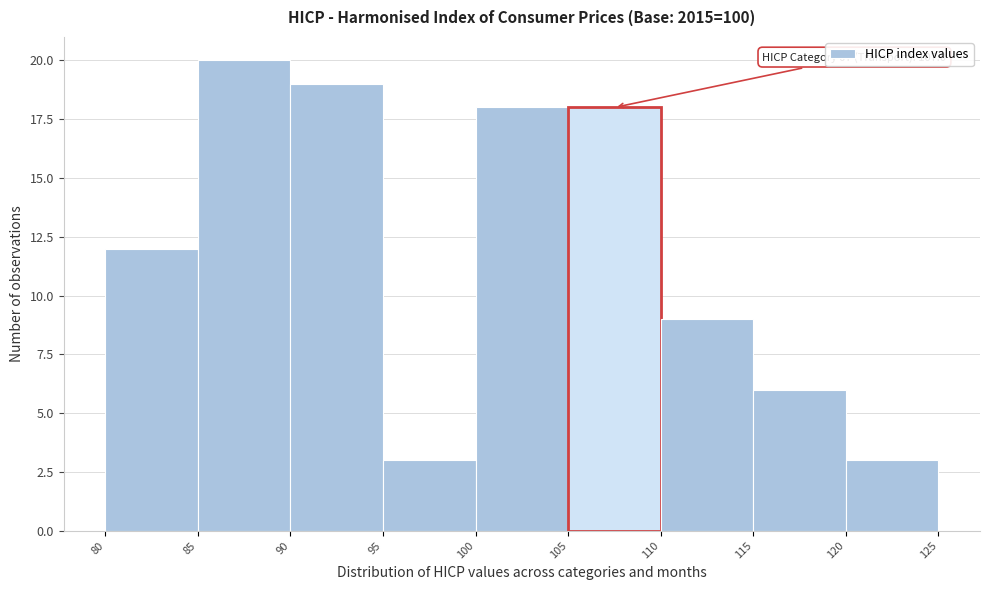

Which range on the x-axis has the tallest bar?

85 to 90